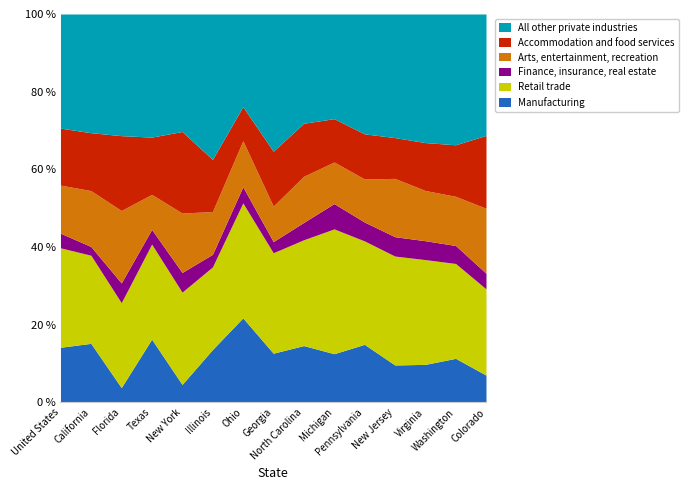

Where is the first local maximum for All other private industries?

Texas